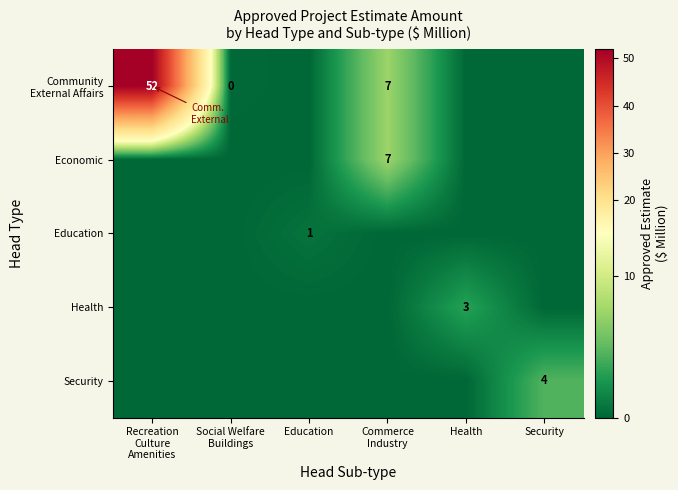

How many data points in Community External Affairs are above 0?

3